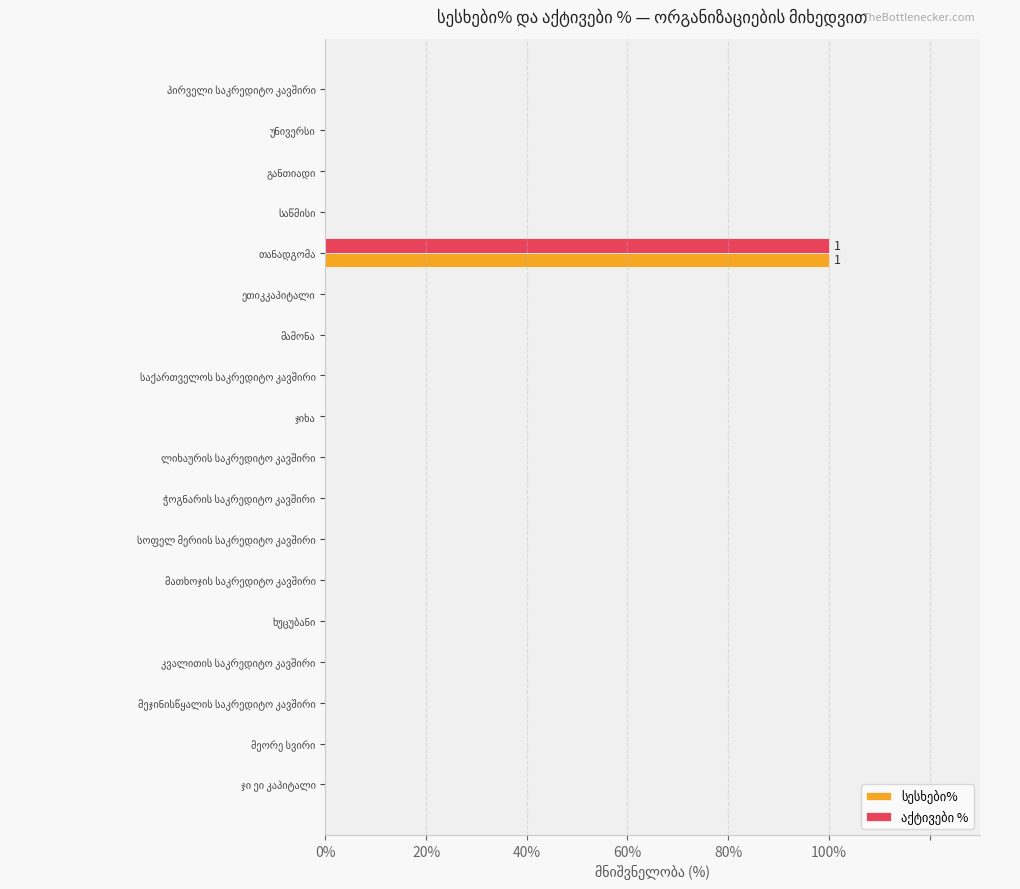

Count the number of categories in the chart.

18